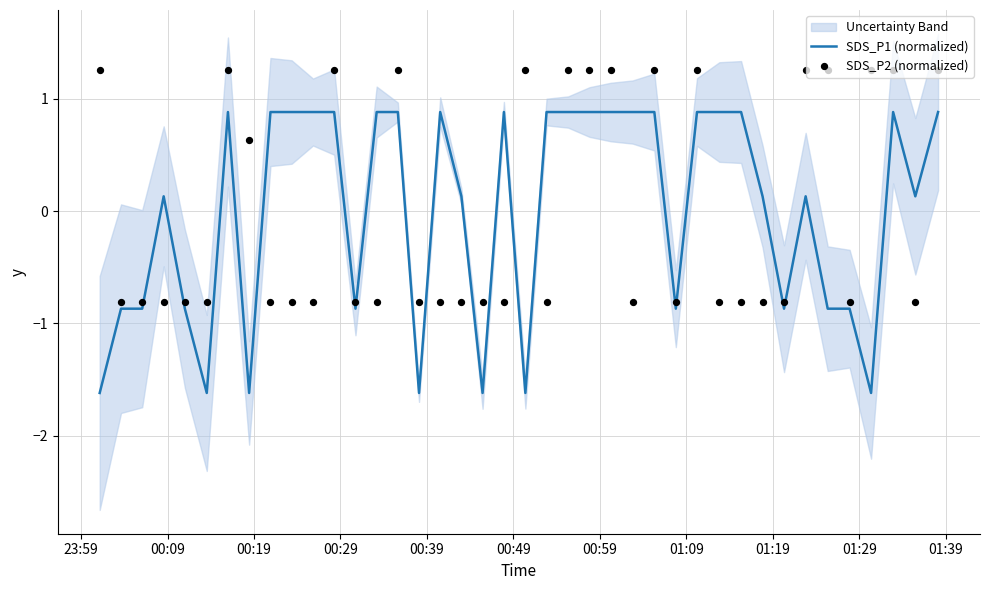

What is the highest value of the SDS_P1 (normalized) series?

0.9